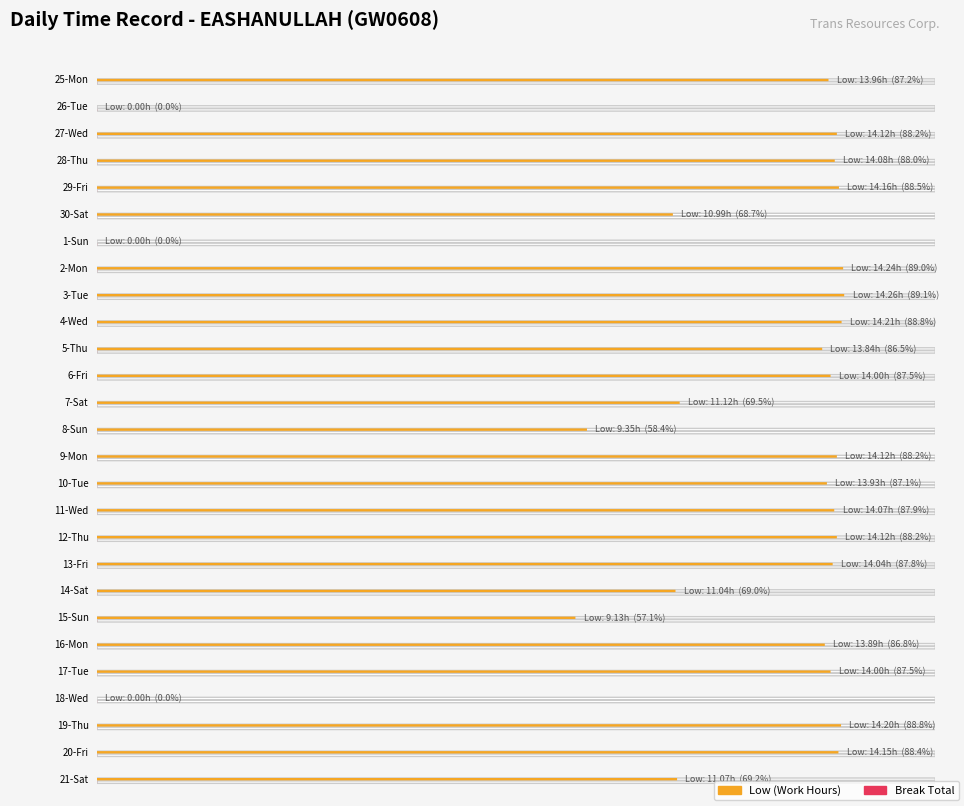

Reading left to right, transcribe all the data shown in this chart.

Low: 25-Mon=14.0	26-Tue=0.0	27-Wed=14.1	28-Thu=14.1	29-Fri=14.2	30-Sat=11.0	1-Sun=0.0	2-Mon=14.2	3-Tue=14.3	4-Wed=14.2	5-Thu=13.8	6-Fri=14.0	7-Sat=11.1	8-Sun=9.3	9-Mon=14.1	10-Tue=13.9	11-Wed=14.1	12-Thu=14.1	13-Fri=14.0	14-Sat=11.0	15-Sun=9.1	16-Mon=13.9	17-Tue=14.0	18-Wed=0.0	19-Thu=14.2	20-Fri=14.2	21-Sat=11.1
Break_Total: 25-Mon=0.0	26-Tue=0.0	27-Wed=0.0	28-Thu=0.0	29-Fri=0.0	30-Sat=0.0	1-Sun=0.0	2-Mon=0.0	3-Tue=0.0	4-Wed=0.0	5-Thu=0.0	6-Fri=0.0	7-Sat=0.0	8-Sun=0.0	9-Mon=0.0	10-Tue=0.0	11-Wed=0.0	12-Thu=0.0	13-Fri=0.0	14-Sat=0.0	15-Sun=0.0	16-Mon=0.0	17-Tue=0.0	18-Wed=0.0	19-Thu=0.0	20-Fri=0.0	21-Sat=0.0